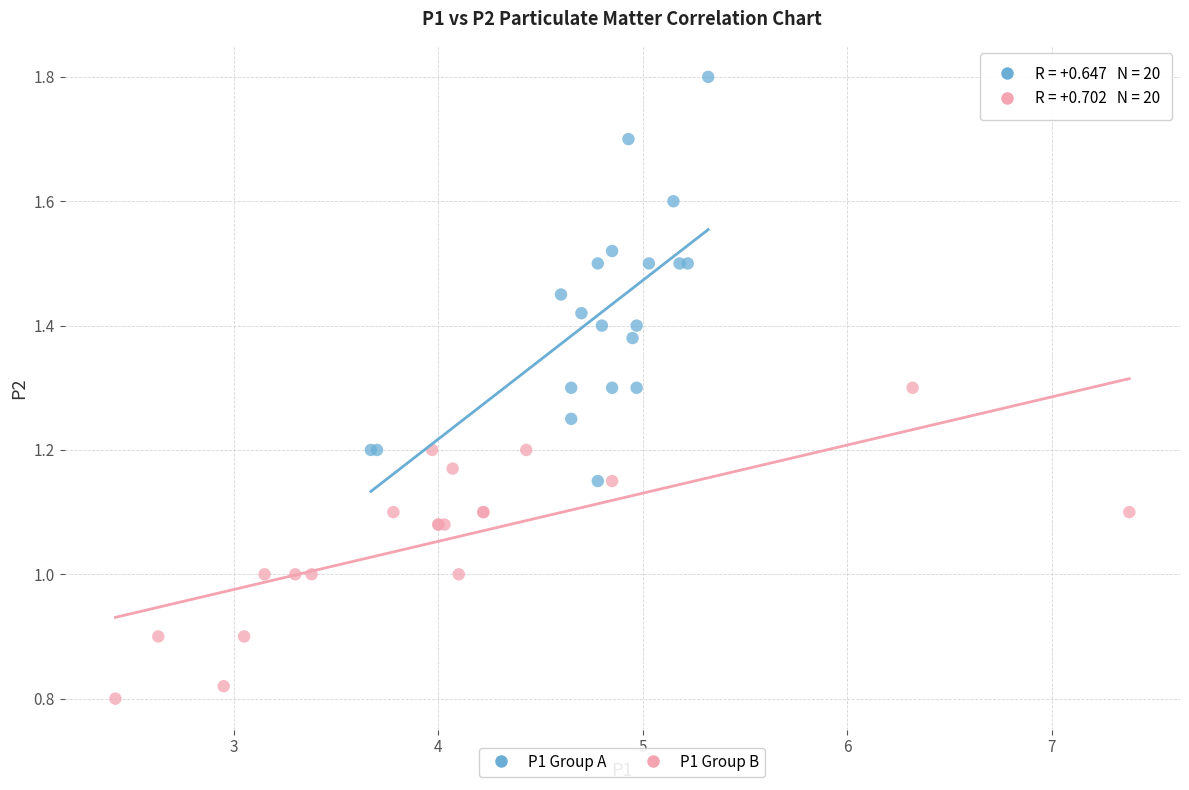

What are all the series names shown in the legend?

P1 Group A, P1 Group B